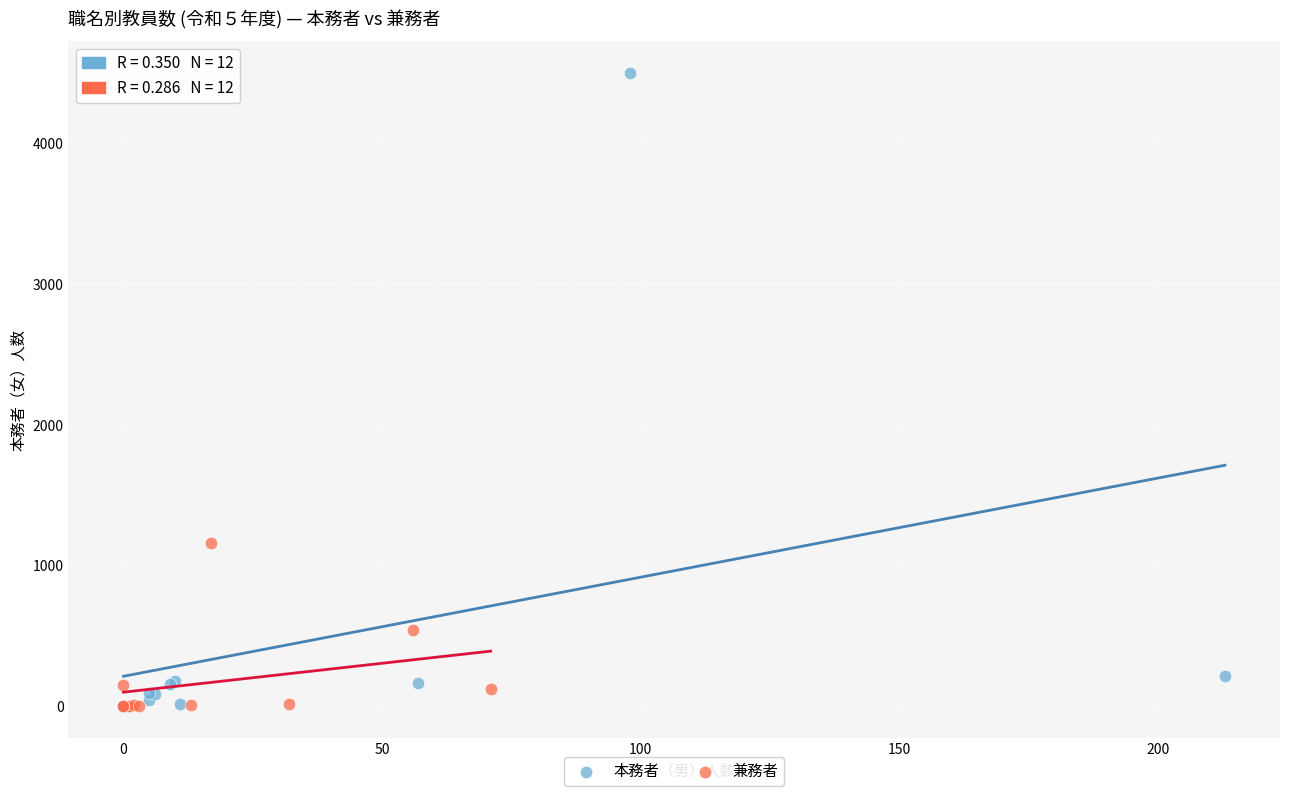

Which series has the widest spread of Y values?

本務者